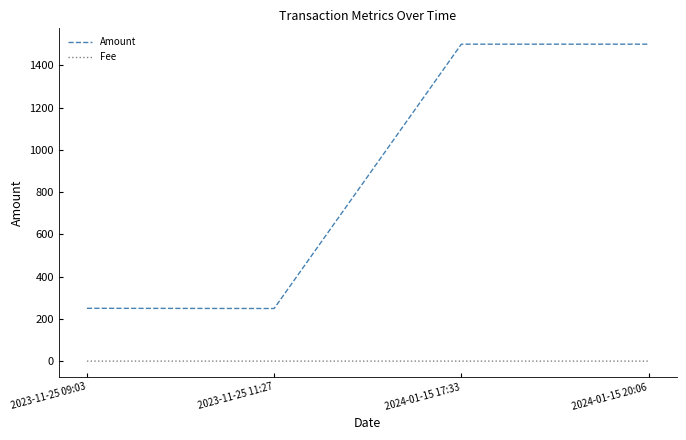

True or false: Fee and Amount intersect in this chart.

False